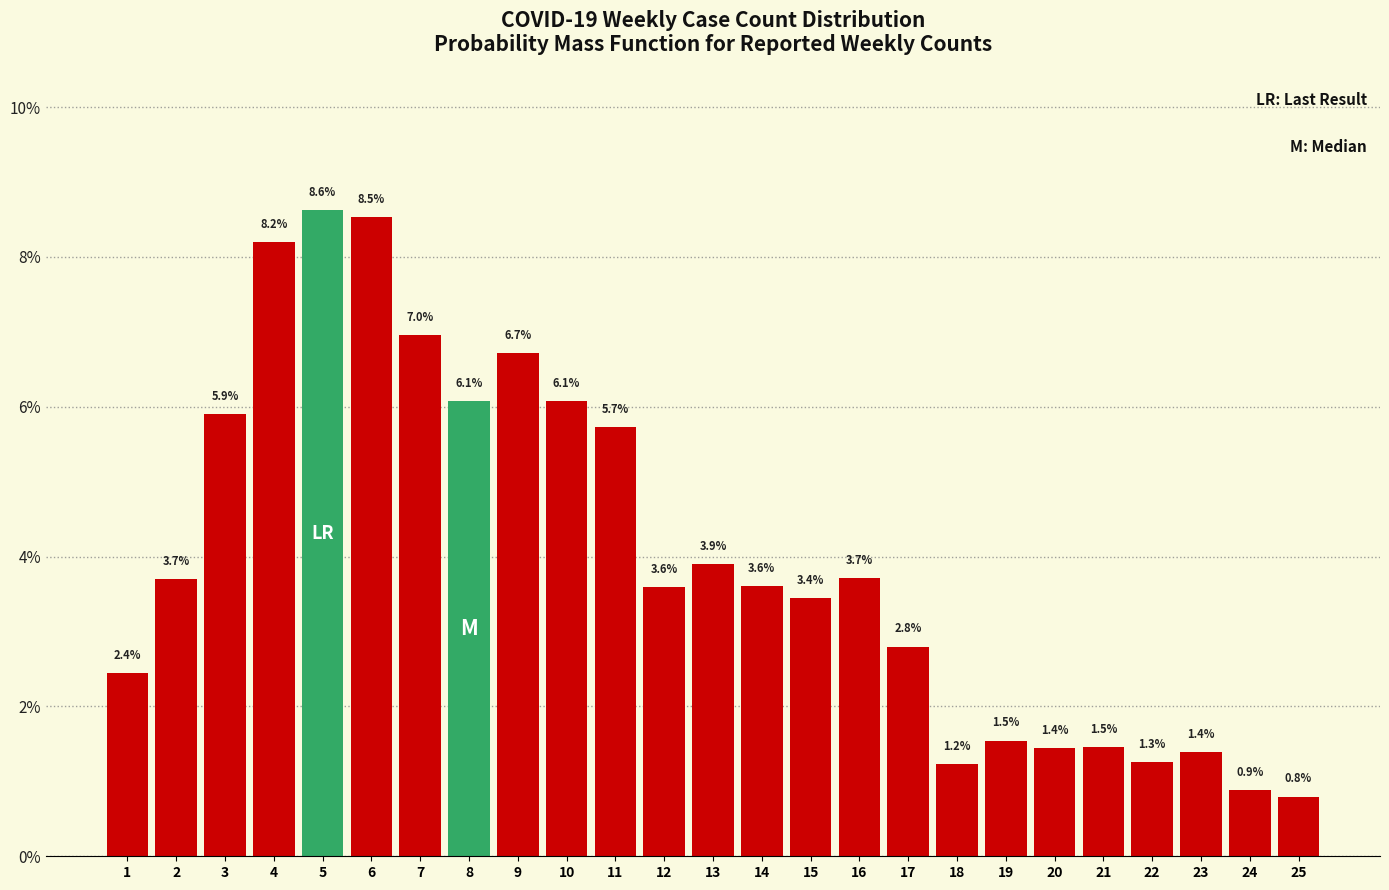

Reading left to right, list all the values displayed in this chart.

1=2.4	2=3.7	3=5.9	4=8.2	5=8.6	6=8.5	7=7.0	8=6.1	9=6.7	10=6.1	11=5.7	12=3.6	13=3.9	14=3.6	15=3.4	16=3.7	17=2.8	18=1.2	19=1.5	20=1.4	21=1.5	22=1.3	23=1.4	24=0.9	25=0.8